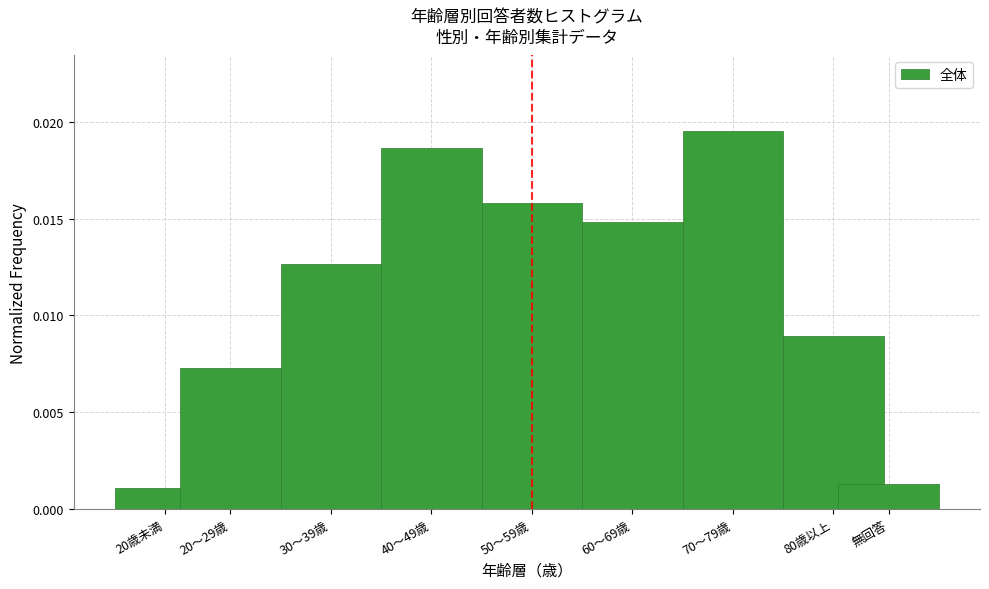

Which label corresponds to the largest value in the chart?

70～79歳